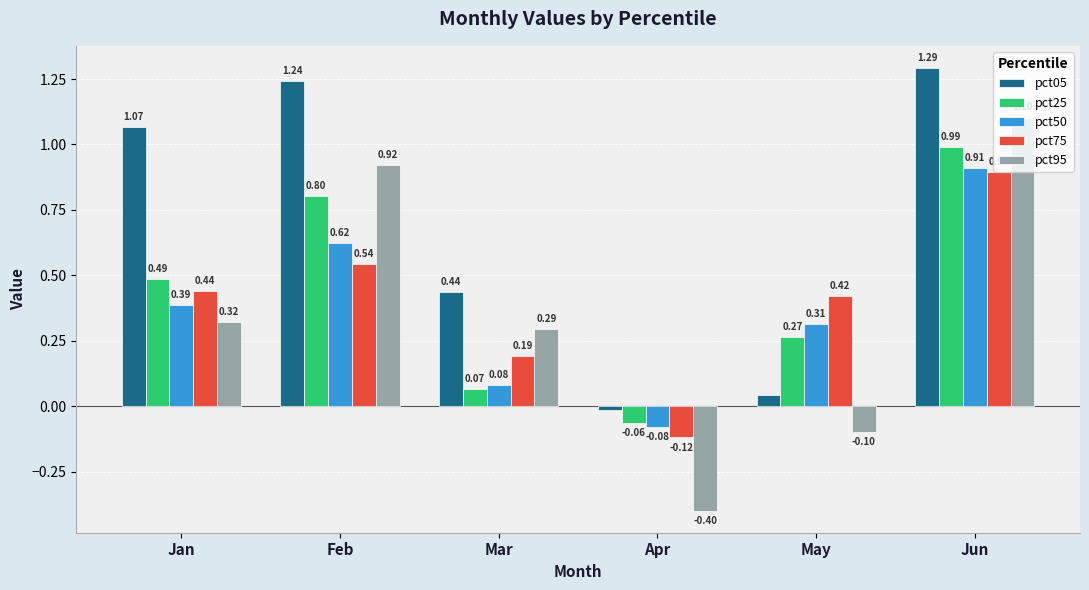

At how many categories does at least one series exceed 0?

5